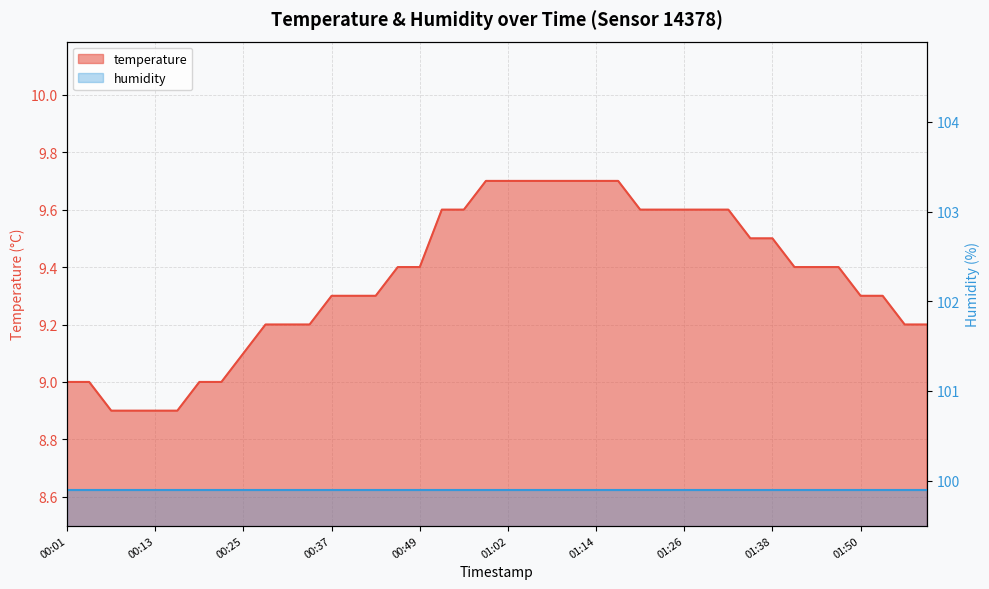

At which label does the data first exceed 9?

00:25